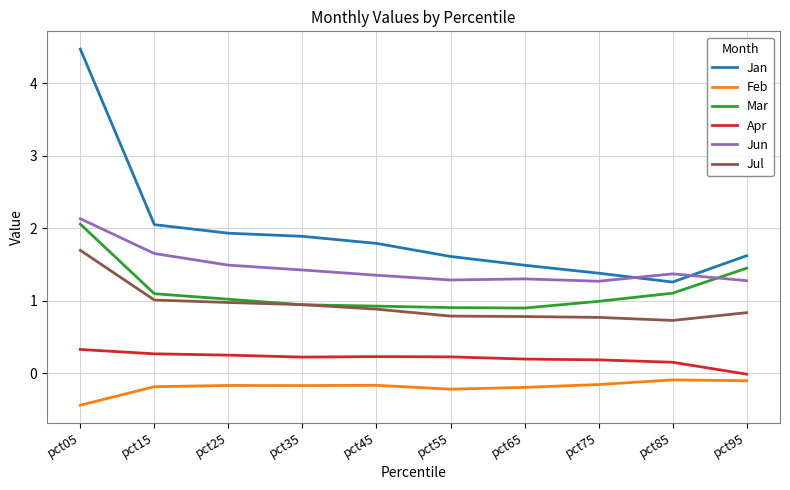

Which category has the highest value in the Jun series?

pct05